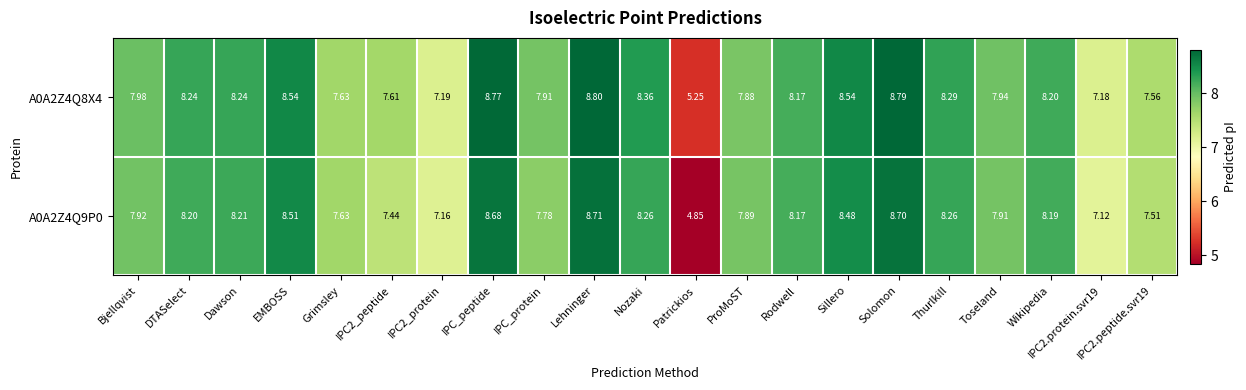

At which category is the sum across all series the highest?

Lehninger